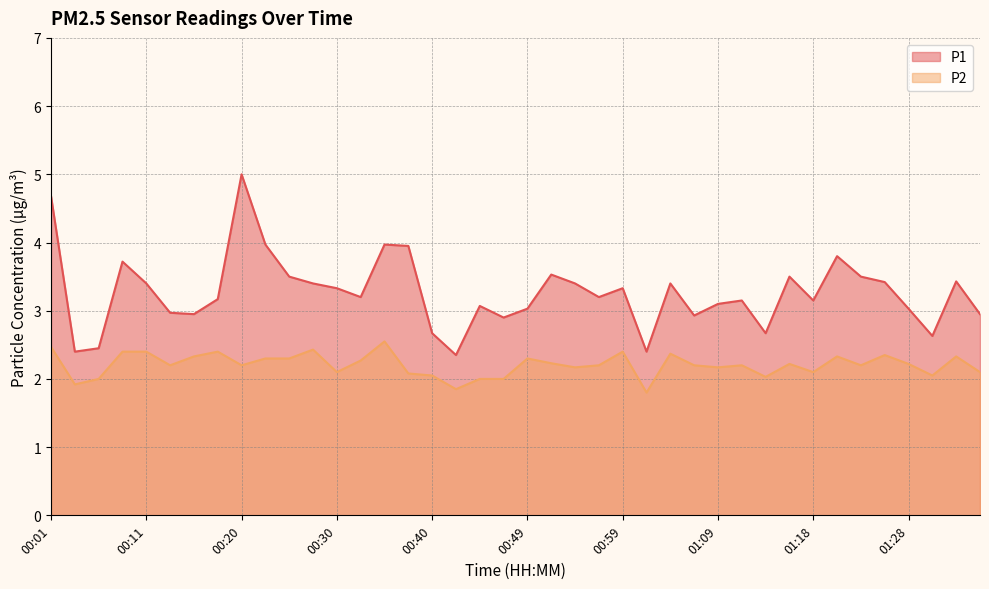

Reading left to right, list all the values displayed in this chart.

P1: 4.7	2.4	2.5	3.7	3.4	3.0	3.0	3.2	5.0	4.0	3.5	3.4	3.3	3.2	4.0	4.0	2.7	2.4	3.1	2.9	3.0	3.5	3.4	3.2	3.3	2.4	3.4	2.9	3.1	3.1	2.7	3.5	3.1	3.8	3.5	3.4	3.0	2.6	3.4	3.0
P2: 2.5	1.9	2.0	2.4	2.4	2.2	2.3	2.4	2.2	2.3	2.3	2.4	2.1	2.3	2.5	2.1	2.0	1.9	2.0	2.0	2.3	2.2	2.2	2.2	2.4	1.8	2.4	2.2	2.2	2.2	2.0	2.2	2.1	2.3	2.2	2.4	2.2	2.0	2.3	2.1